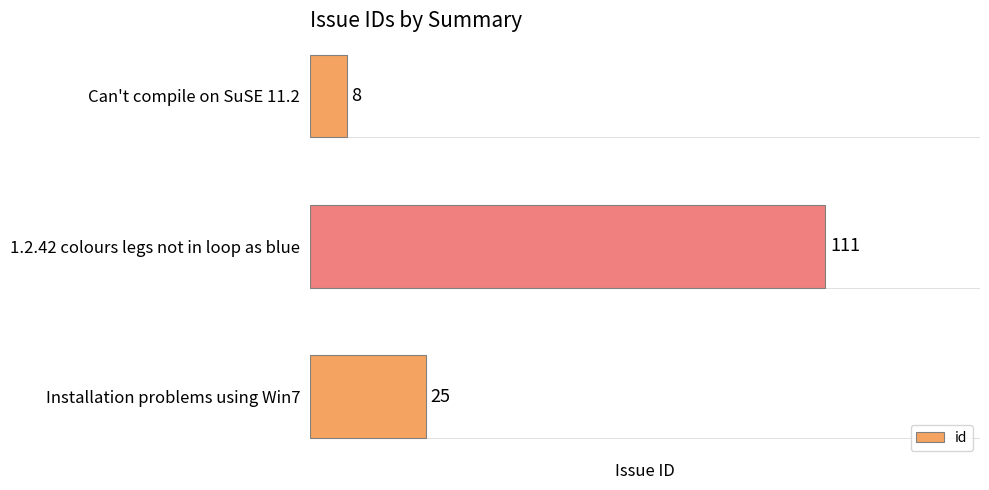

Which has a higher value, Installation problems using Win7 or Can't compile on SuSE 11.2?

Installation problems using Win7